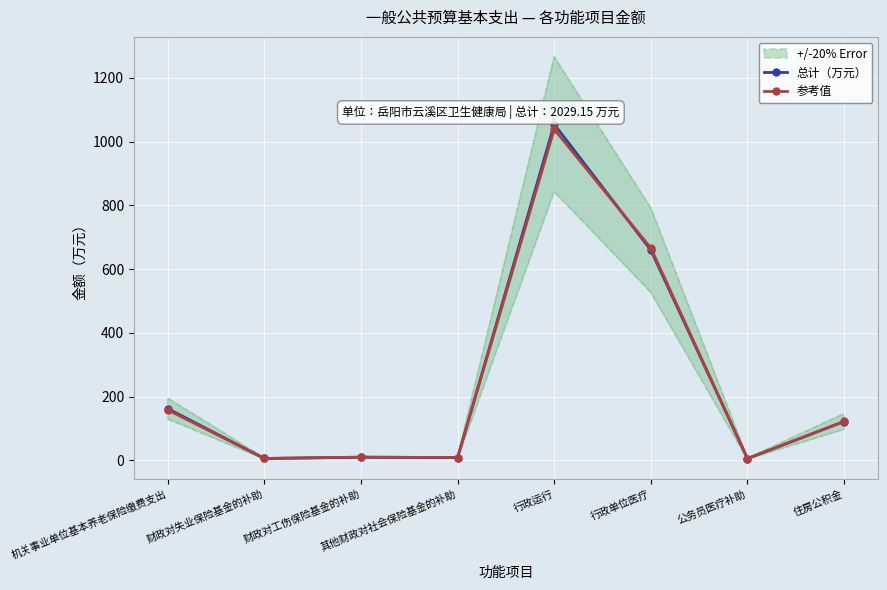

Which category has the lowest value across all series?

公务员医疗补助